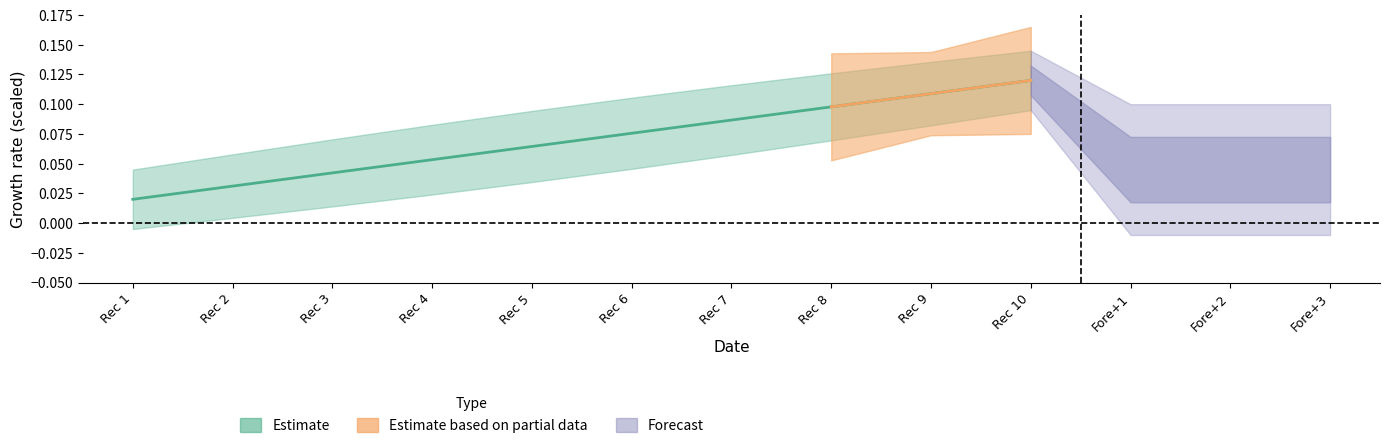

List the labels in order of value, smallest first.

Rec 1, Rec 2, Rec 3, Rec 4, Rec 5, Rec 6, Rec 7, Rec 8, Rec 9, Rec 10